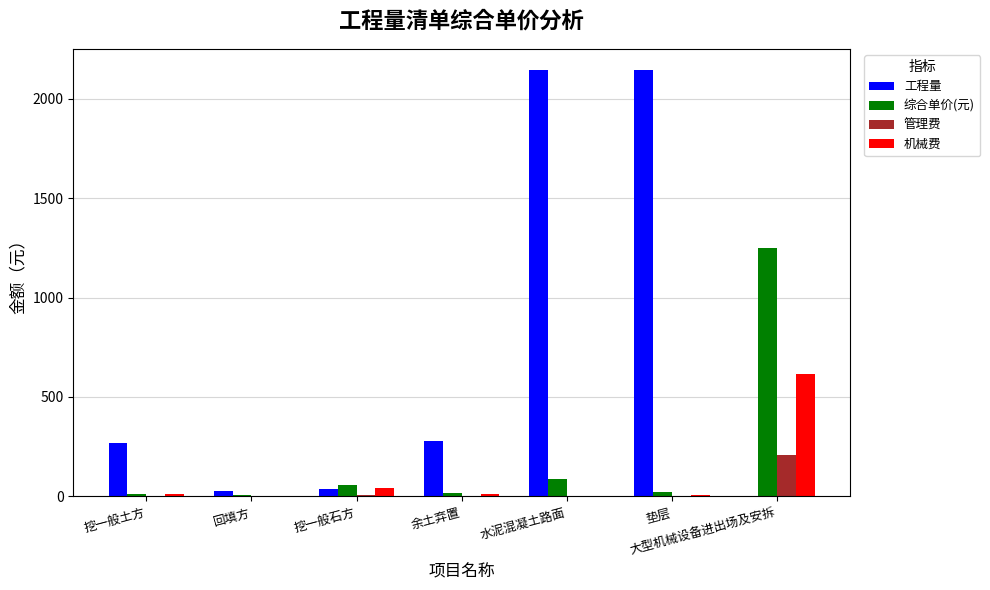

How many groups of bars are there?

7